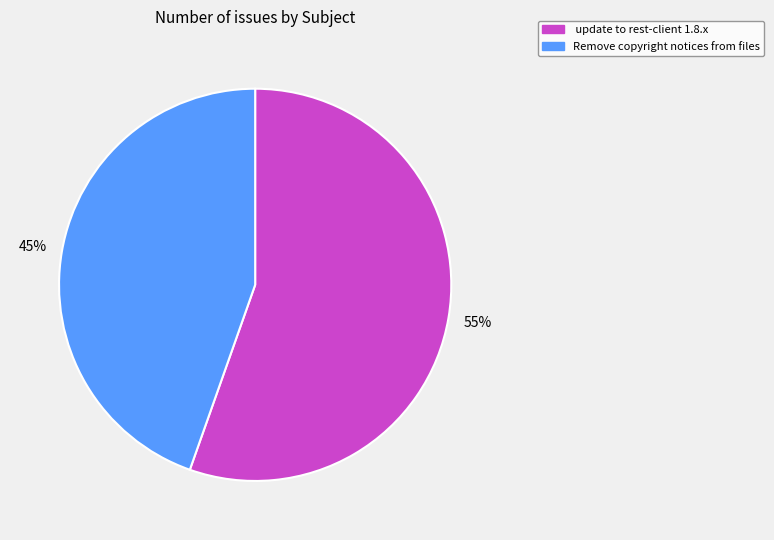

Which has a higher value, Remove copyright notices from files or update to rest-client 1.8.x?

update to rest-client 1.8.x